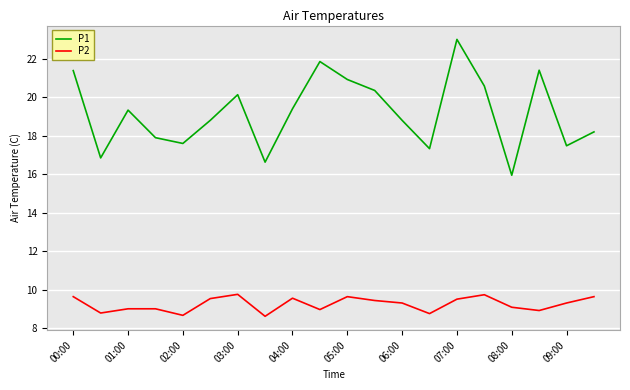

Which series has the widest spread of values?

P1